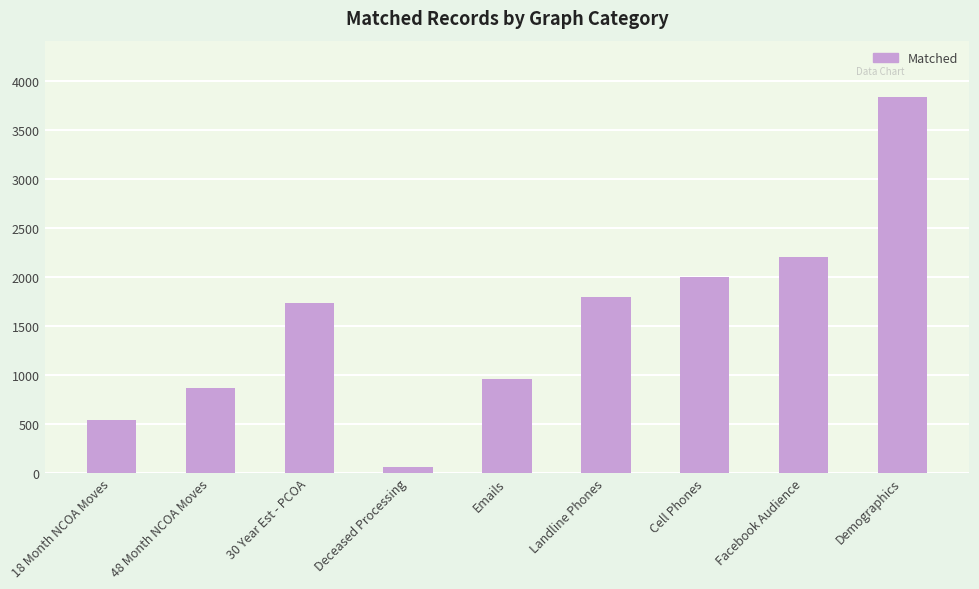

What is the change in value from 48 Month NCOA Moves to Landline Phones?

+934